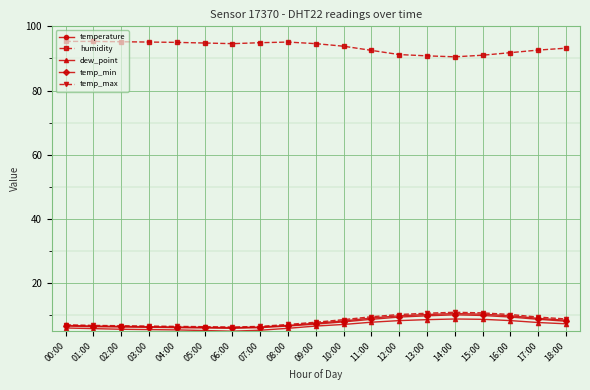

How many distinct data groups are displayed?

5